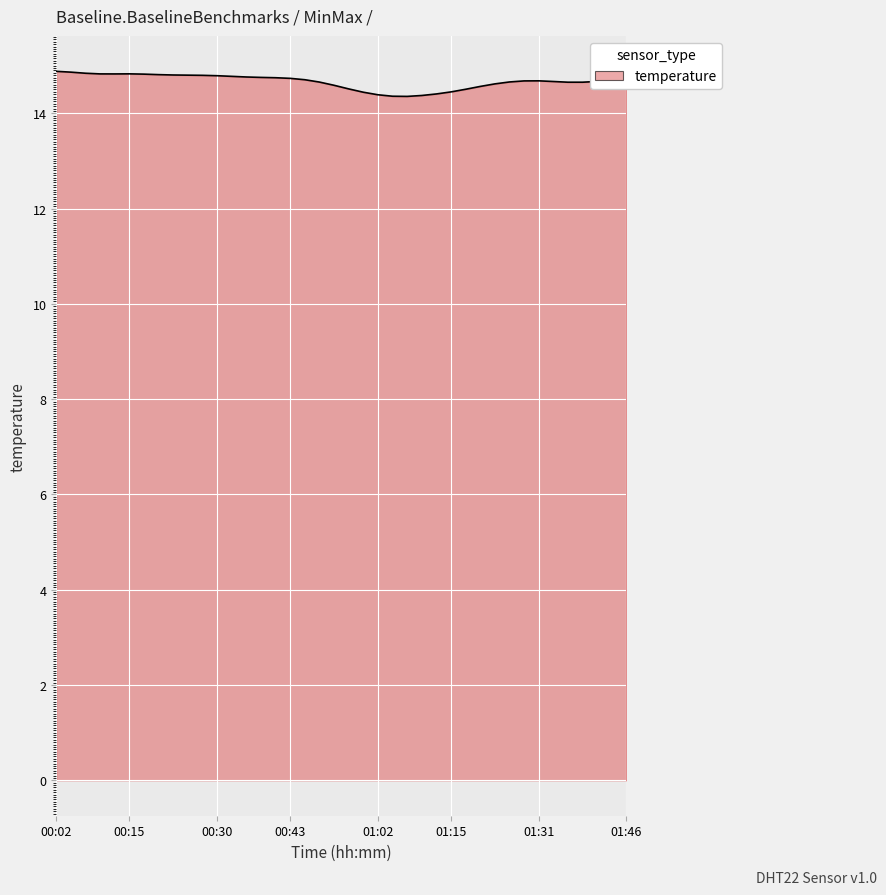

What is the greatest value displayed?

14.9